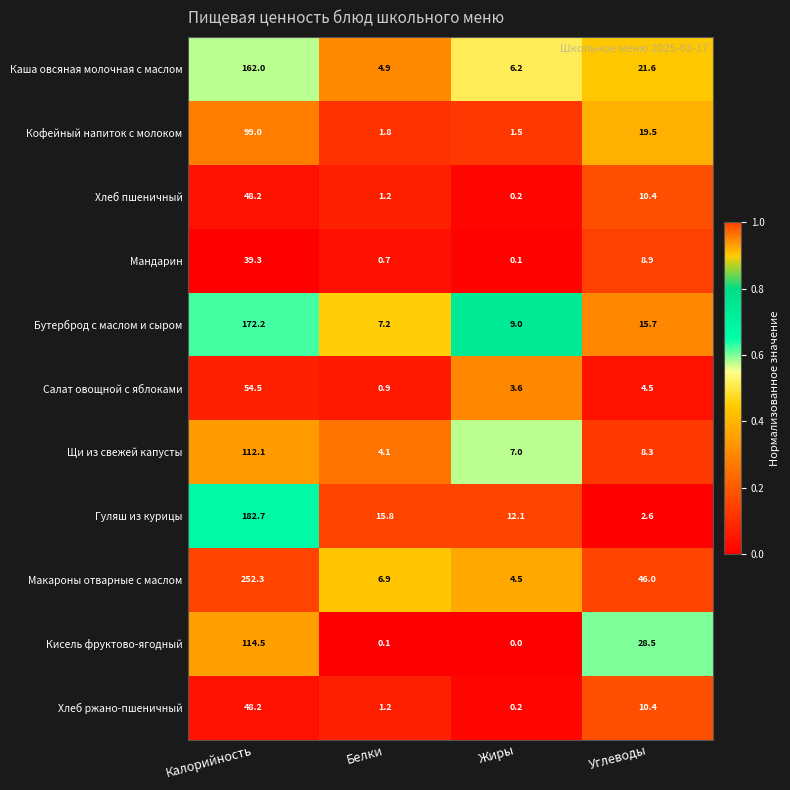

What is the sum of the Хлеб пшеничный values at Углеводы and Белки?

11.6